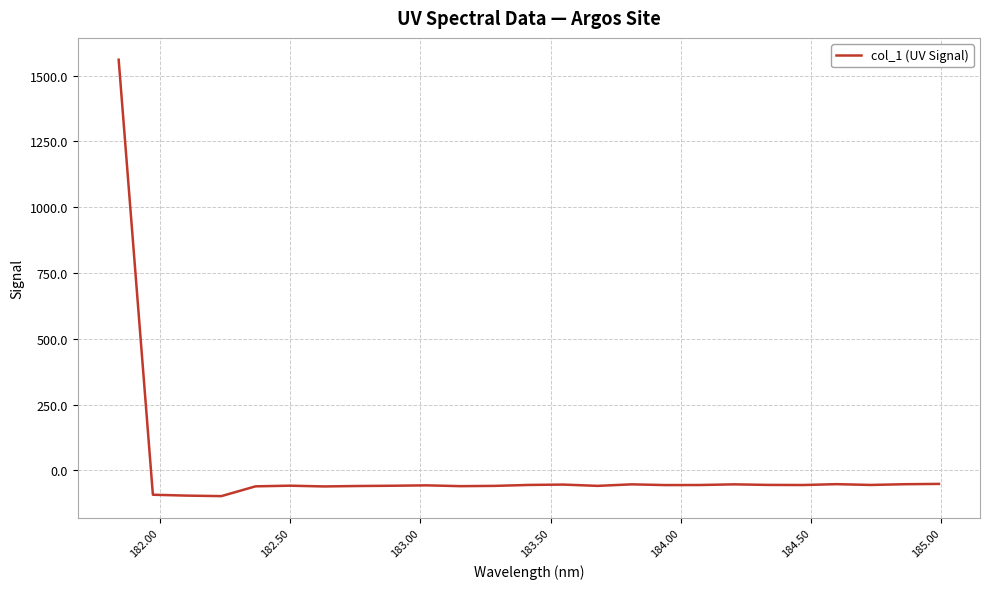

What is the greatest value displayed?

1560.4